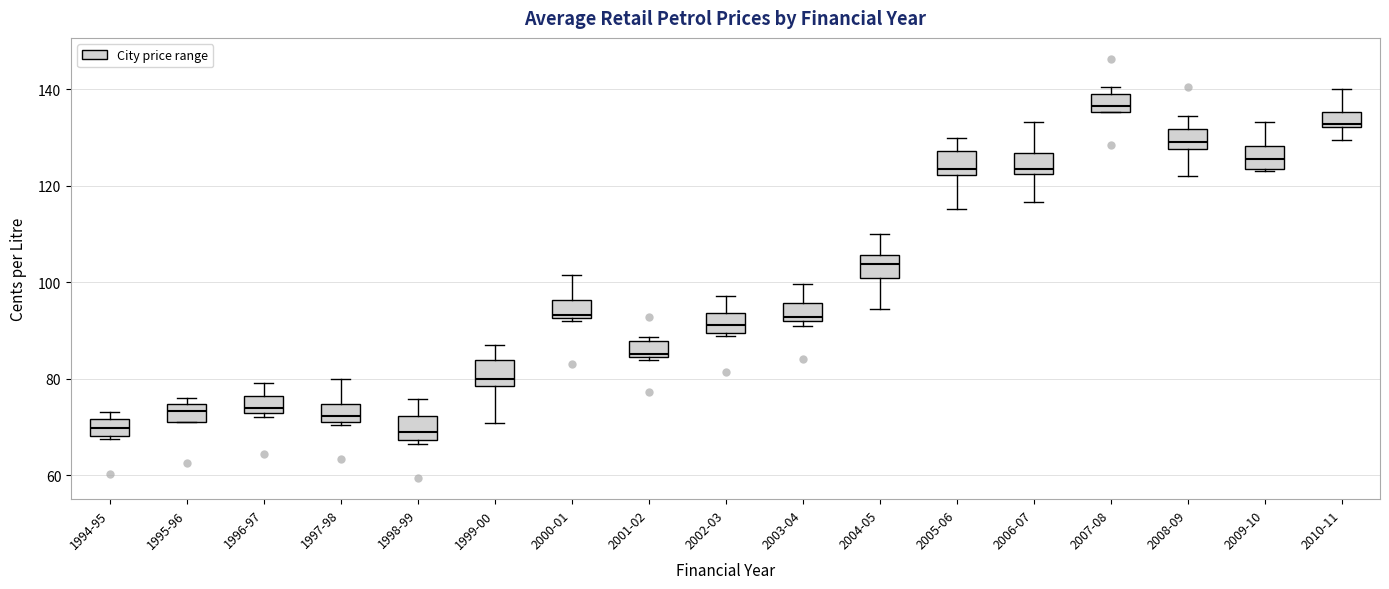

Reading left to right, read every box against the y-axis: the position of its median line, the range the box covers, and the ends of its whiskers. The values are not printed on the chart, so give them approximately, as read against the axis.

1994-95: median 70, box 68 to 72, whiskers 68 (just below the box's lower edge) to 74
1995-96: median 74 (inside the box), box 72 to 74, whiskers 70 to 76
1996-97: median 74, box 72 to 76, whiskers 72 (just below the box's lower edge) to 80
1997-98: median 72, box 70 to 74, whiskers 70 to 80
1998-99: median 68 (just above the box's lower edge), box 68 to 72, whiskers 66 to 76
1999-00: median 80, box 78 to 84, whiskers 70 to 88
2000-01: median 94, box 92 to 96, whiskers 92 (just below the box's lower edge) to 102
2001-02: median 86, box 84 to 88, whiskers 84 (just below the box's lower edge) to 88 (just above the box's upper edge)
2002-03: median 92, box 90 to 94, whiskers 88 to 98
2003-04: median 92 (just above the box's lower edge), box 92 to 96, whiskers 90 to 100
2004-05: median 104, box 100 to 106, whiskers 94 to 110
2005-06: median 124, box 122 to 128, whiskers 116 to 130
2006-07: median 124, box 122 to 126, whiskers 116 to 134
2007-08: median 136 (just above the box's lower edge), box 136 to 140, whiskers 136 to 140 (just above the box's upper edge)
2008-09: median 130, box 128 to 132, whiskers 122 to 134
2009-10: median 126, box 124 to 128, whiskers 124 to 134
2010-11: median 132 (just above the box's lower edge), box 132 to 136, whiskers 130 to 140